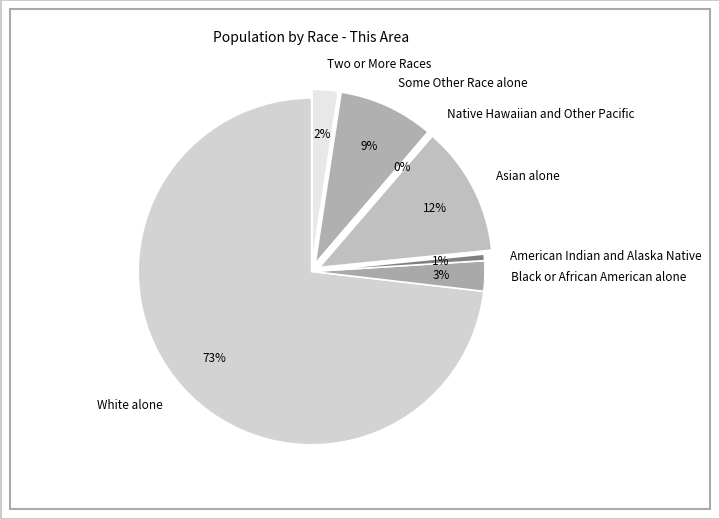

Between Two or More Races and White alone, which is larger?

White alone